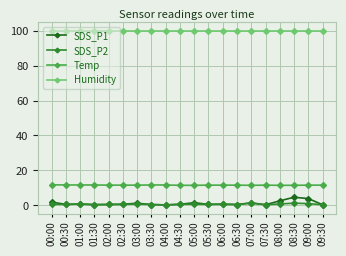

How many distinct data groups are displayed?

4